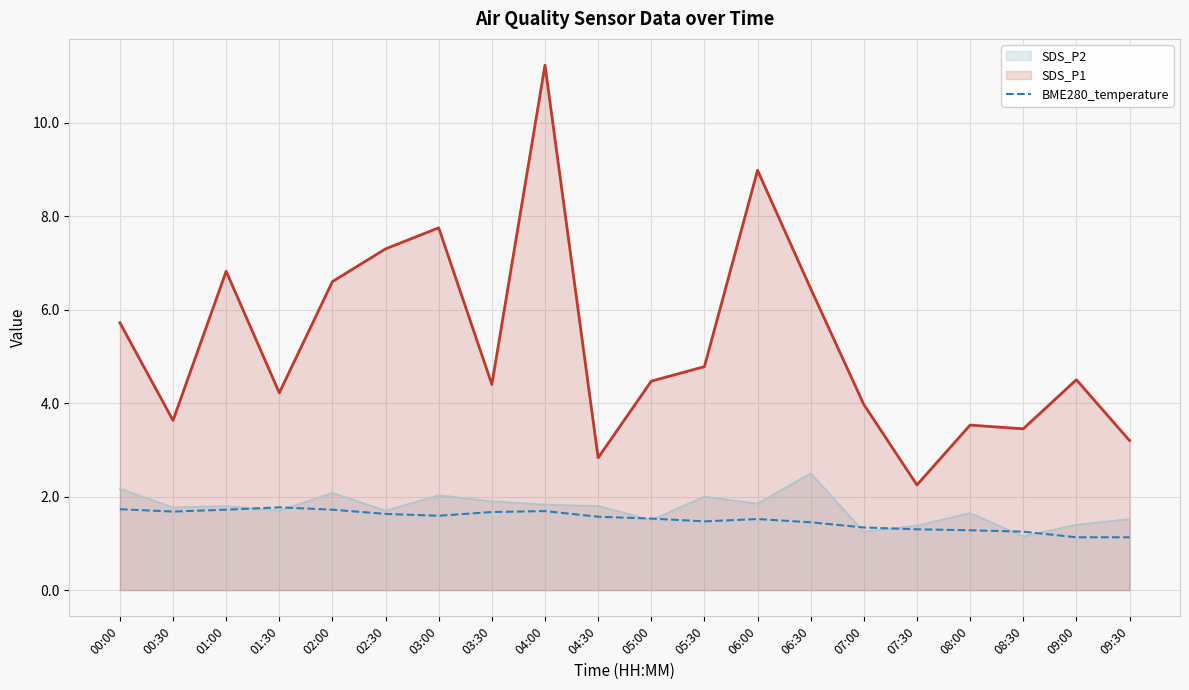

How many lines are shown in the chart?

3